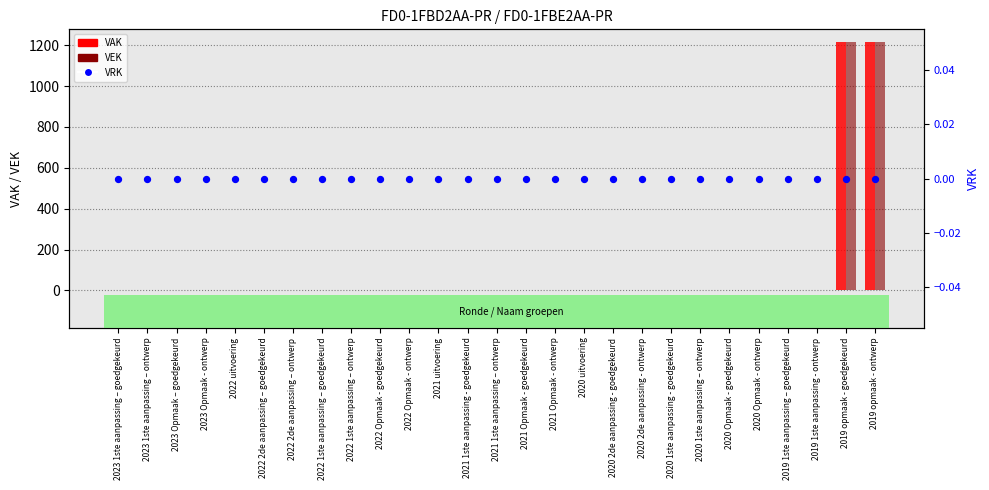

Is the value of VAK at 2021 uitvoering greater than the value of VEK at 2022 1ste aanpassing – ontwerp?

No